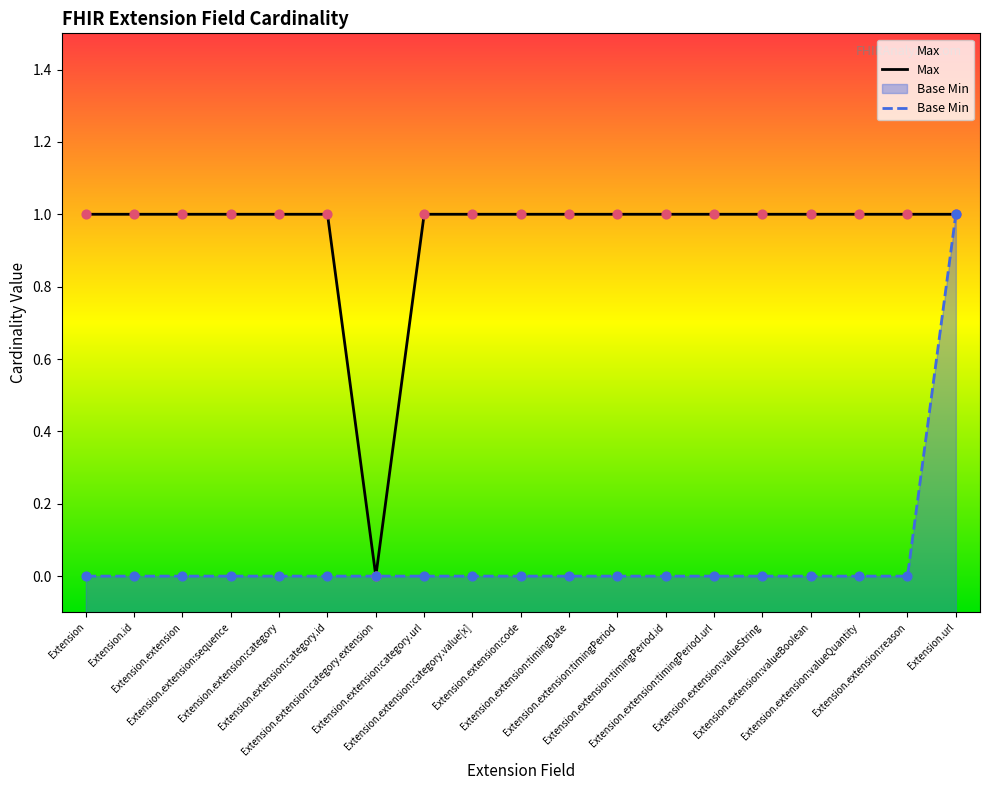

At how many categories does at least one series exceed 0?

19